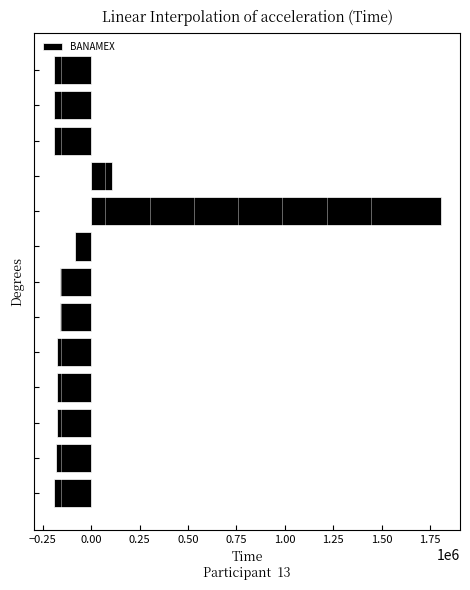

What is the maximum value shown in the chart?

1804728.6